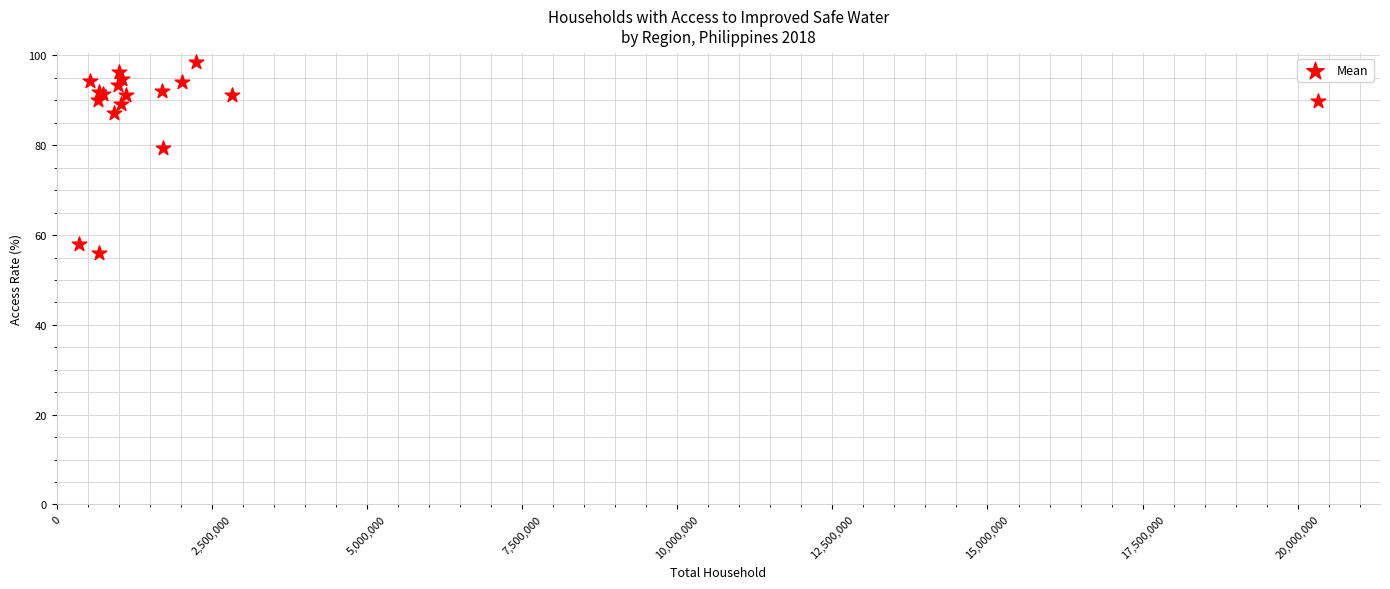

What Y value in the scatter plot is closest to 77?

79.4